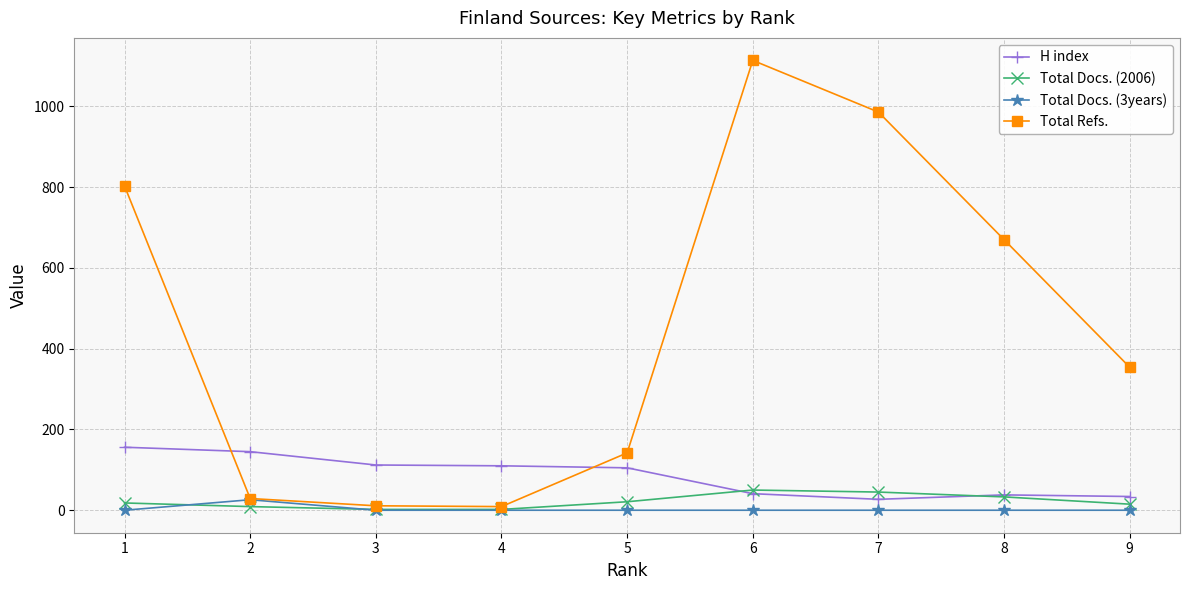

How many data points does each series have?

9